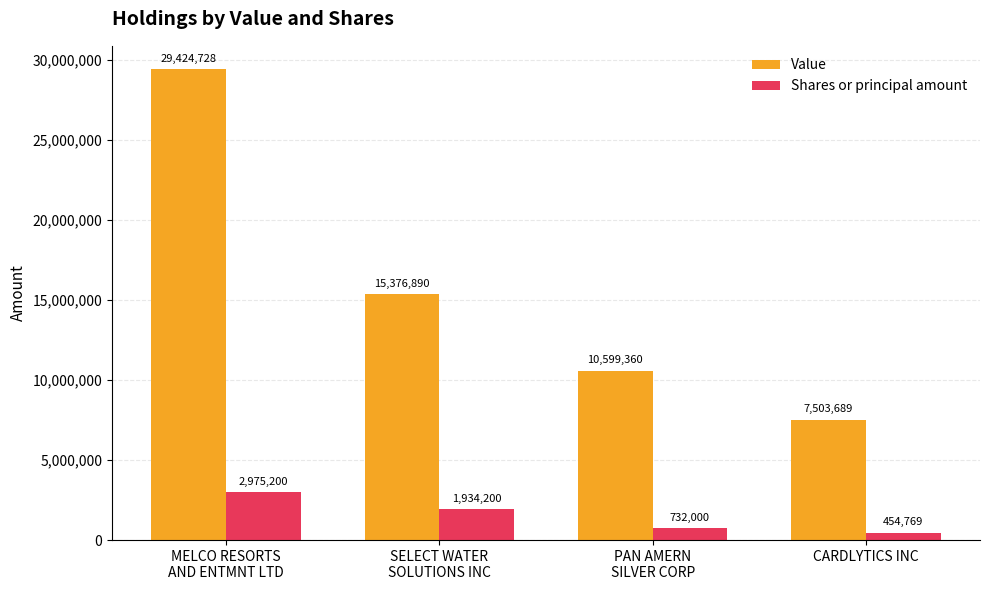

What is the difference between the maximum and minimum values in the Value series?

21921039